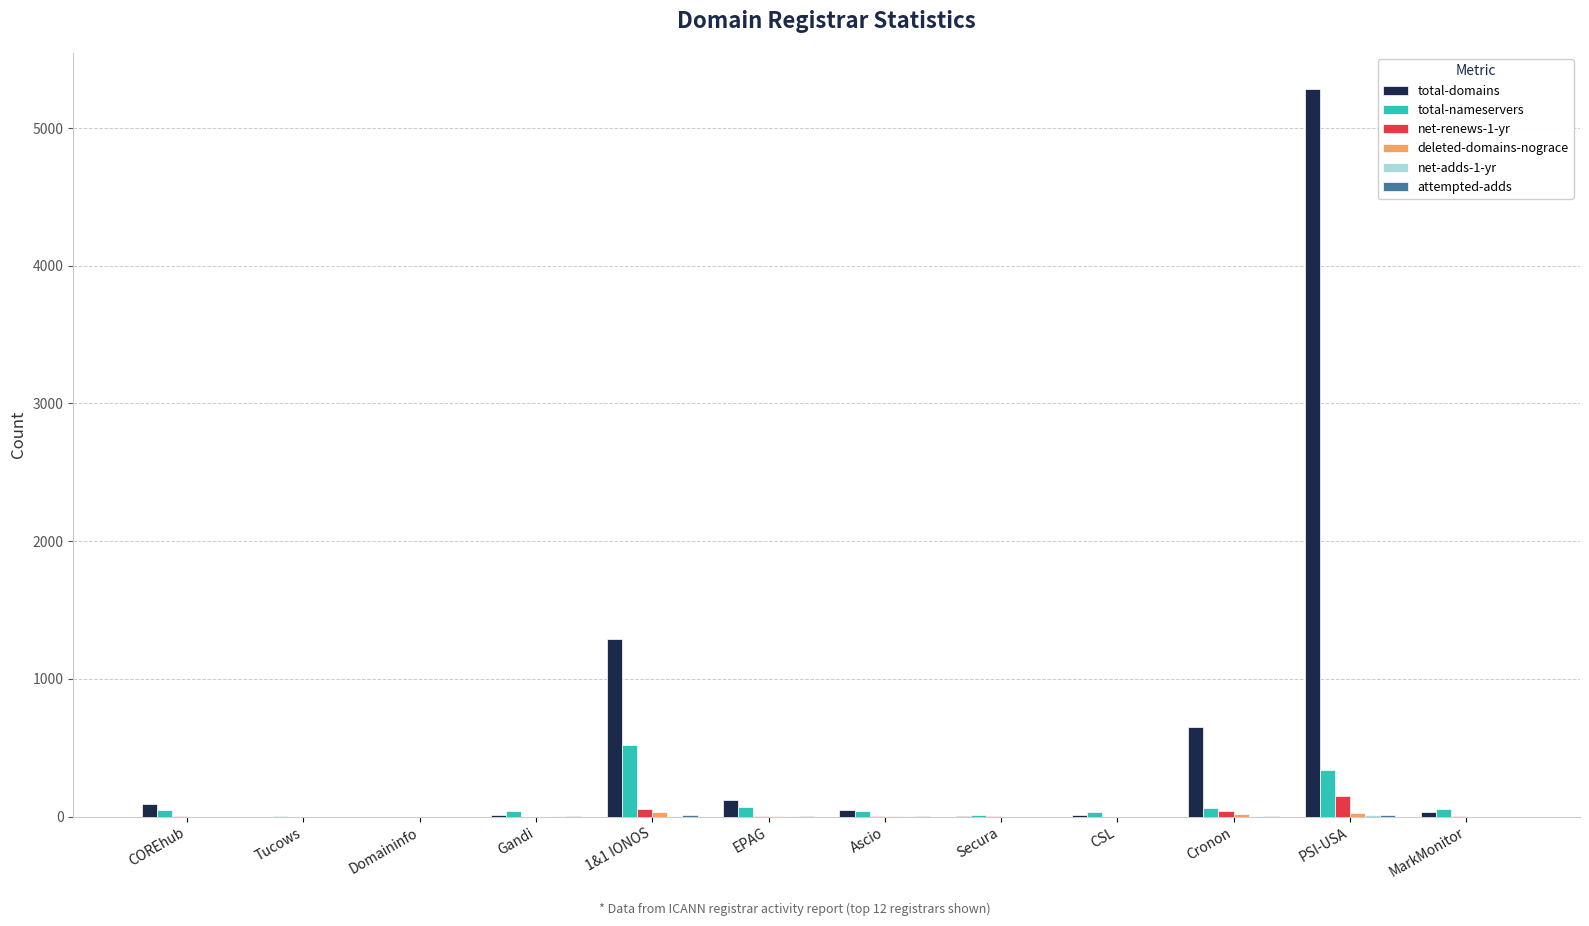

Which series has the largest total across all categories?

total-domains